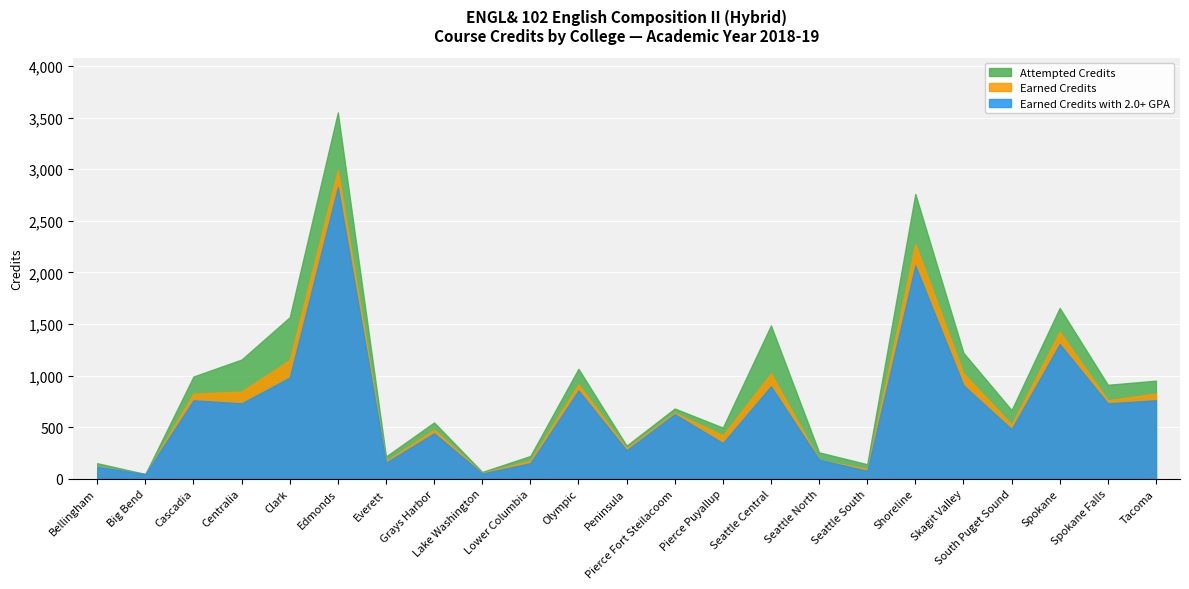

At which category is the sum across all series the highest?

Edmonds